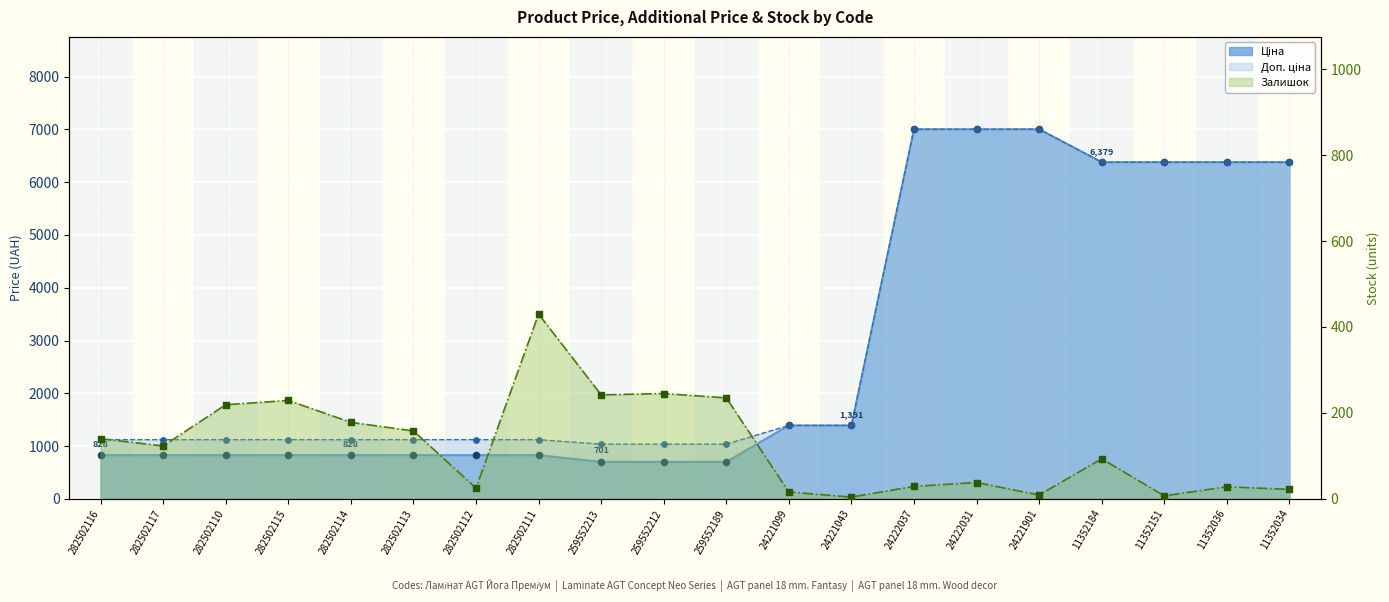

At which category is the sum across all series the highest?

24222031